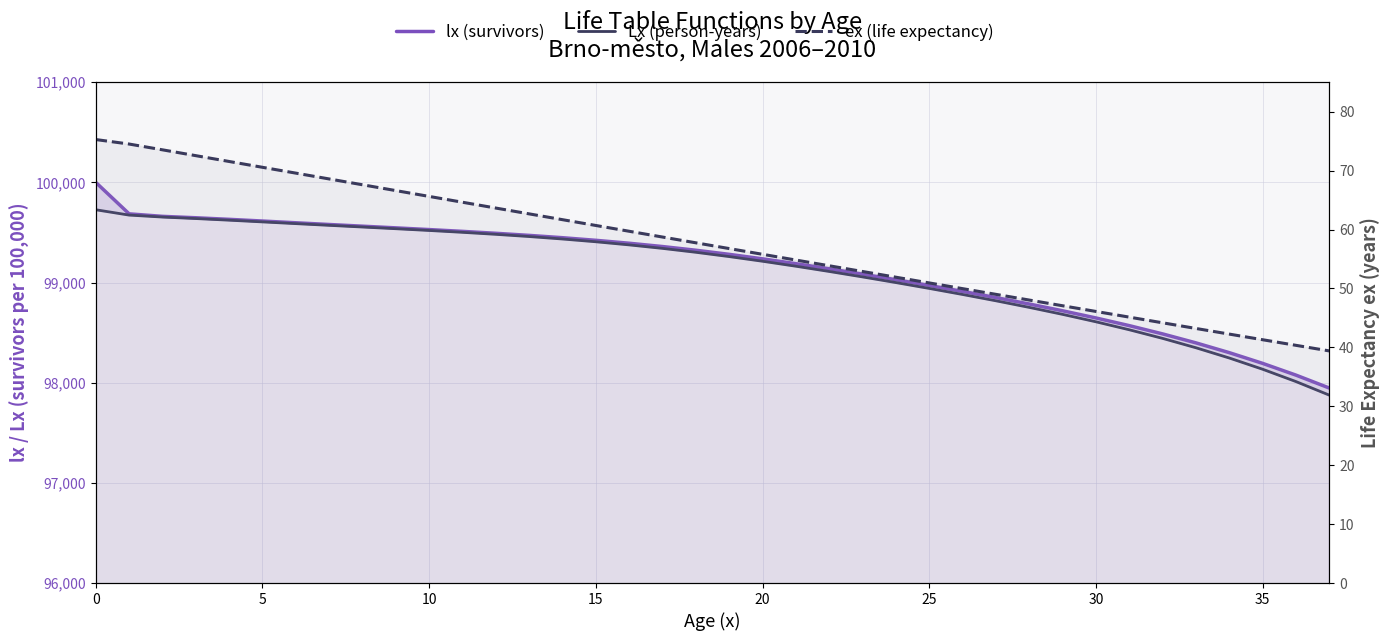

What is the value of the Lx (person-years) point at the 33rd from the left?

98442.6